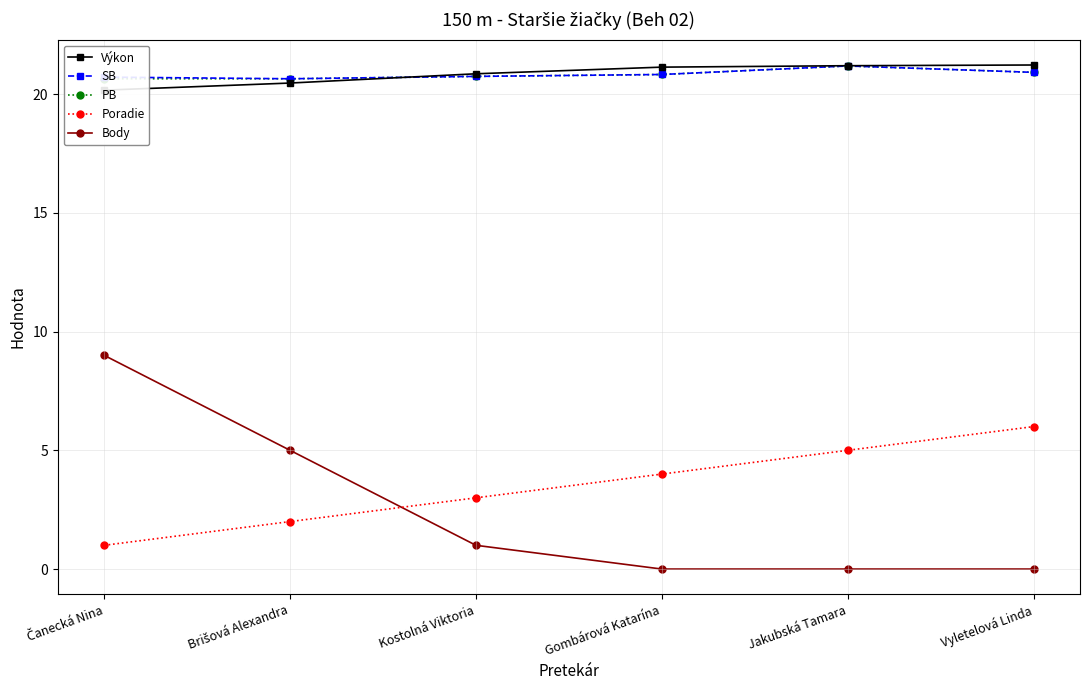

What is the label of the 3rd point from the right?

Gombárová Katarína